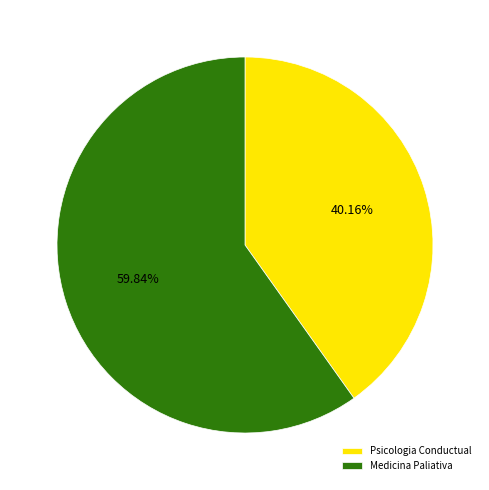

What percentage is the Psicologia Conductual slice, to the nearest percent?

40%